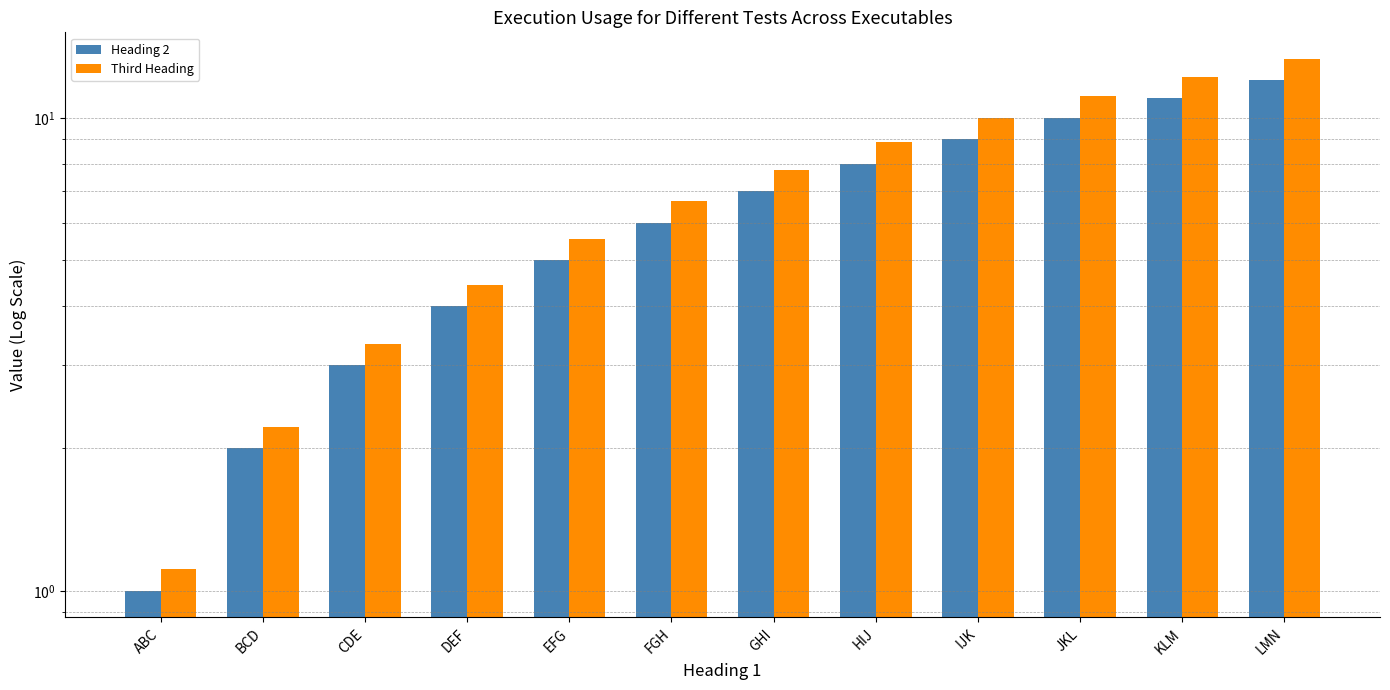

What is the greatest value displayed?

13.3